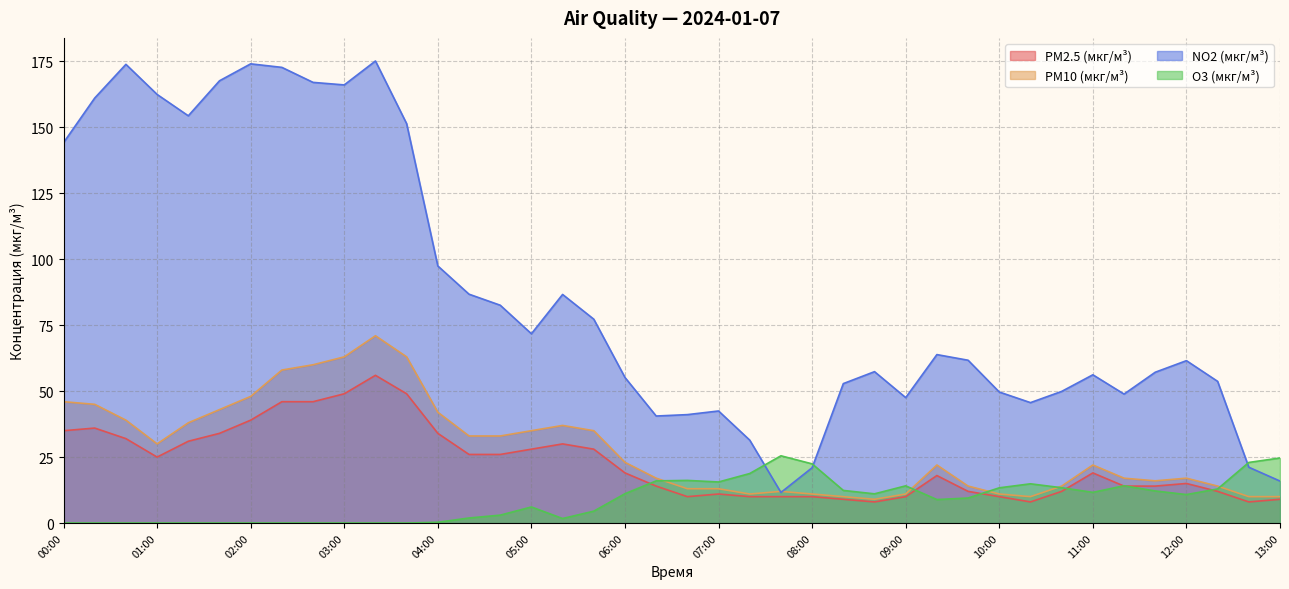

True or false: O3 (мкг/м³) has more than 1 interior local peaks.

True